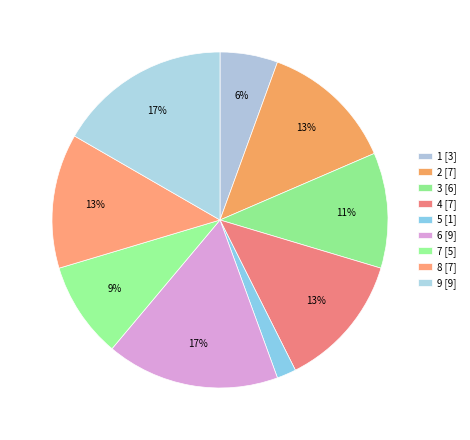

How much of the chart is everything except 1?

94.4%